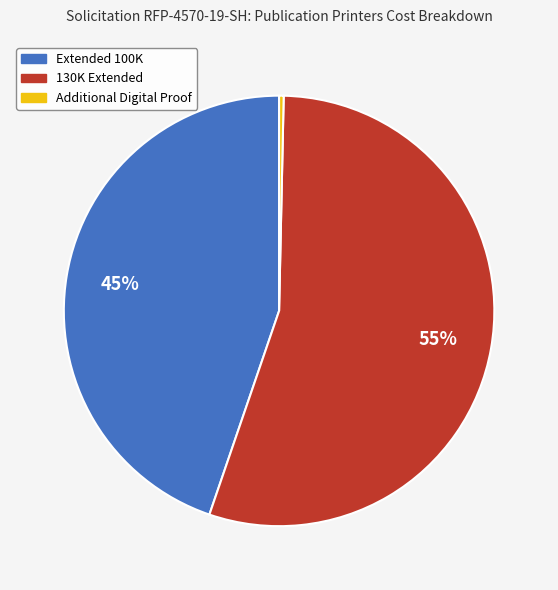

Is it true that Extended 100K is 34% of the pie?

False